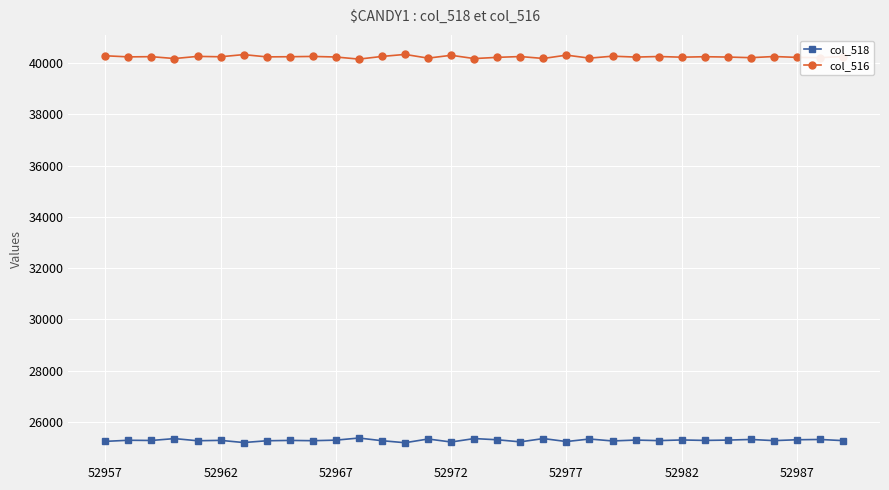

True or false: col_516 has more than 2 points higher than both neighbors.

True